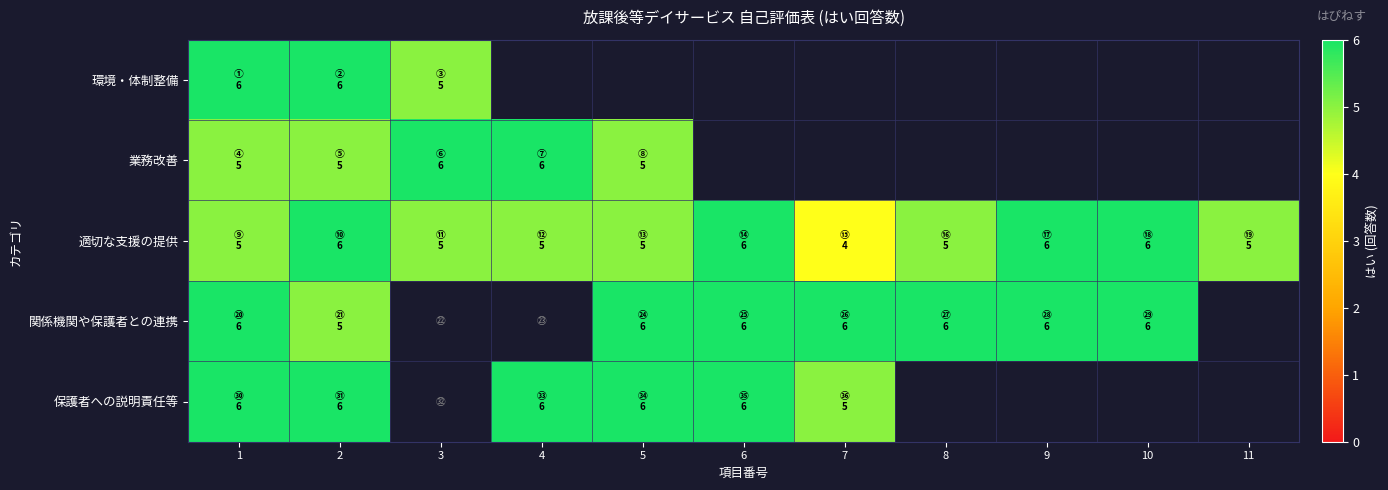

What is the highest value of the 環境・体制整備 series?

6.0